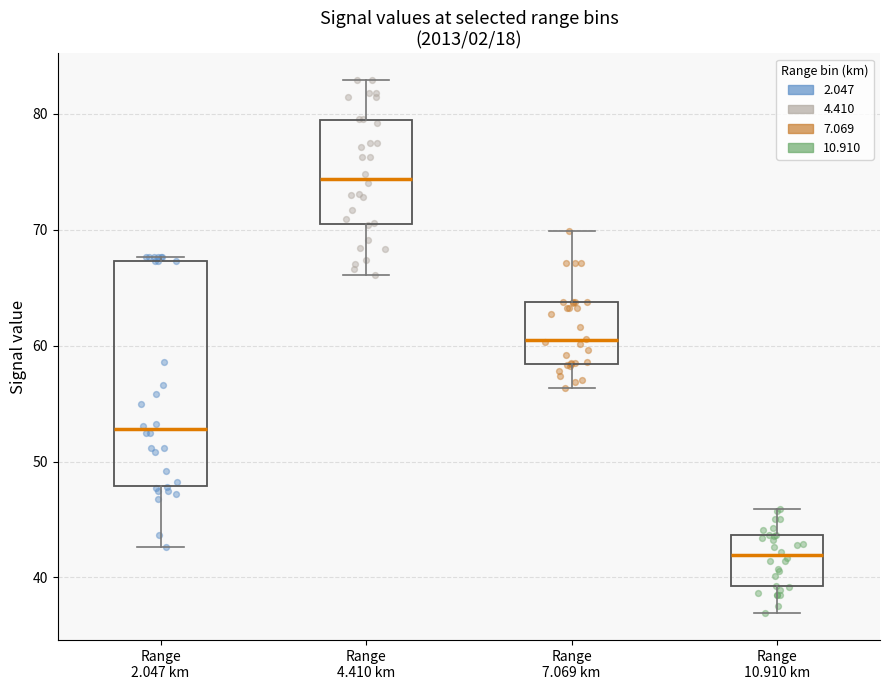

Which box's median line is the highest?

Range 4.410 km